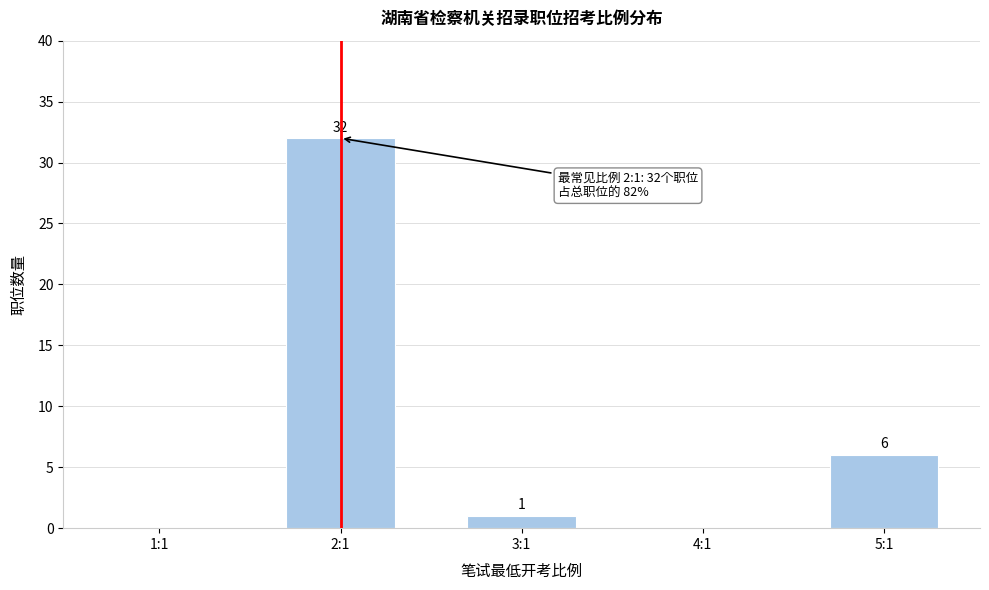

Reading right to left, list all the values displayed in this chart.

5:1=6	4:1=0	3:1=1	2:1=32	1:1=0